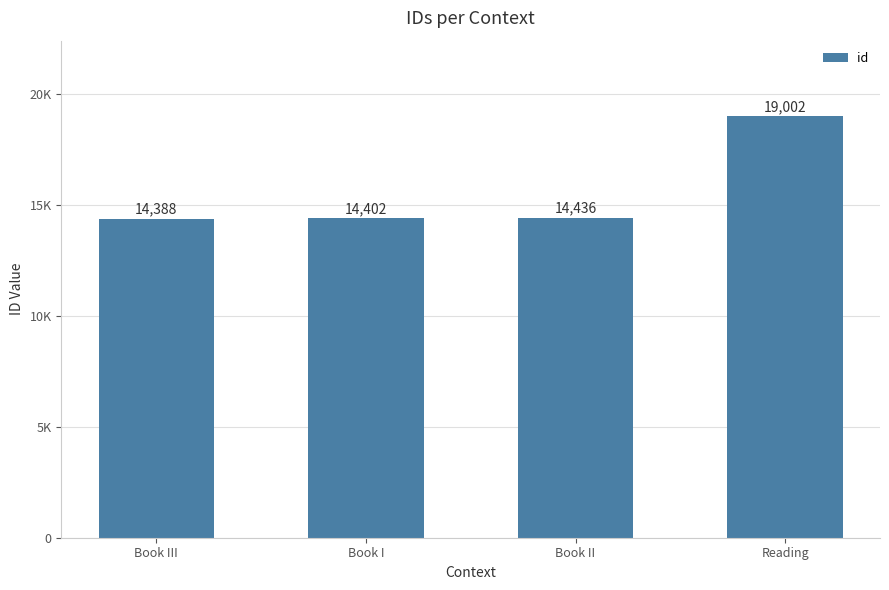

Reading left to right, transcribe all the data shown in this chart.

Book III=14388	Book I=14402	Book II=14436	Reading=19002